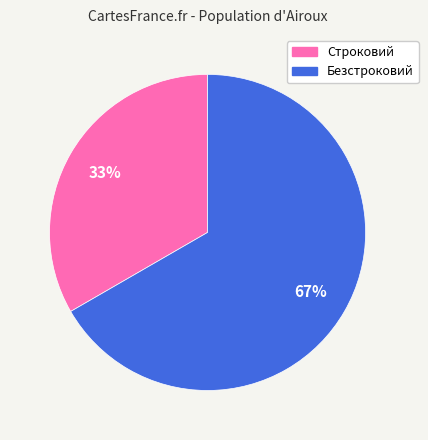

Is it true that Безстроковий is 61% of the pie?

False